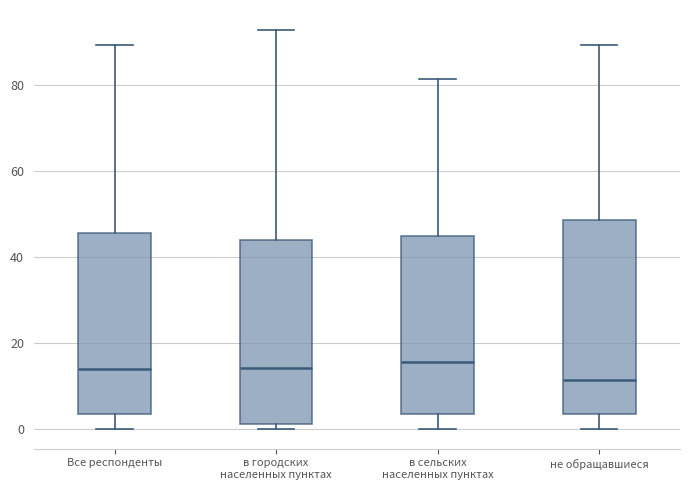

Reading left to right, read every box against the y-axis: the position of its median line, the range the box covers, and the ends of its whiskers. The values are not printed on the chart, so give them approximately, as read against the axis.

Все респонденты: median 14, box 4 to 46, whiskers 0 to 90
в городских населенных пунктах: median 14, box 2 to 44, whiskers 0 to 92
в сельских населенных пунктах: median 16, box 4 to 44, whiskers 0 to 82
не обращавшиеся: median 12, box 4 to 48, whiskers 0 to 90